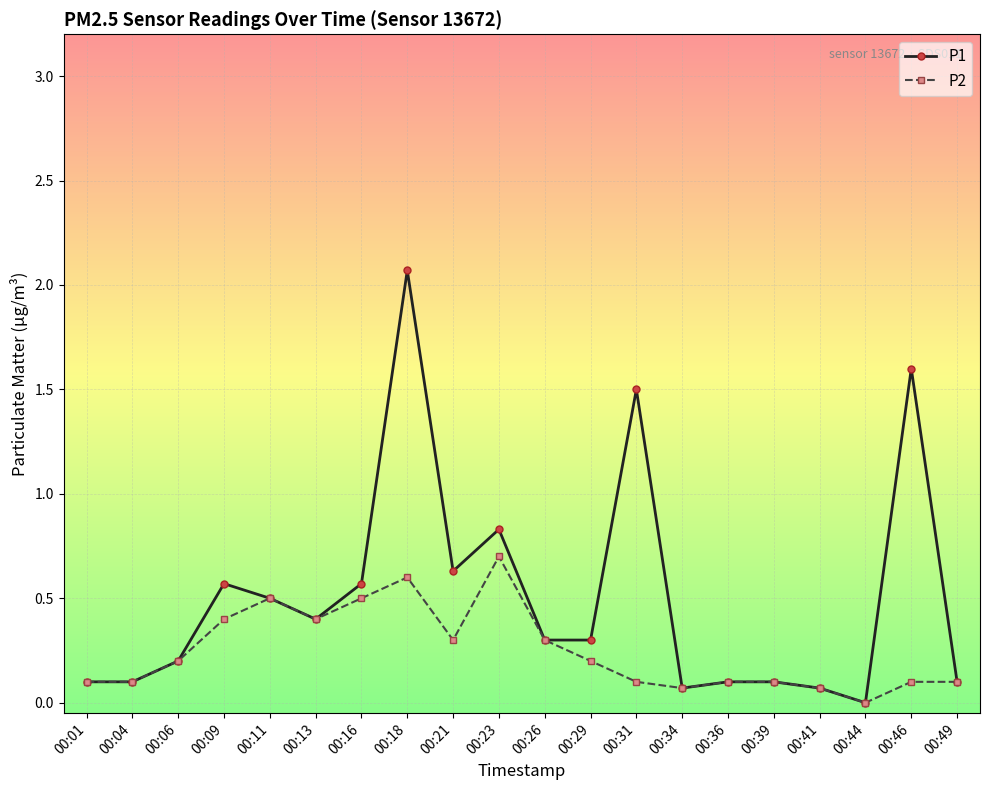

Rank the series by their maximum value, from lowest to highest.

P2, P1